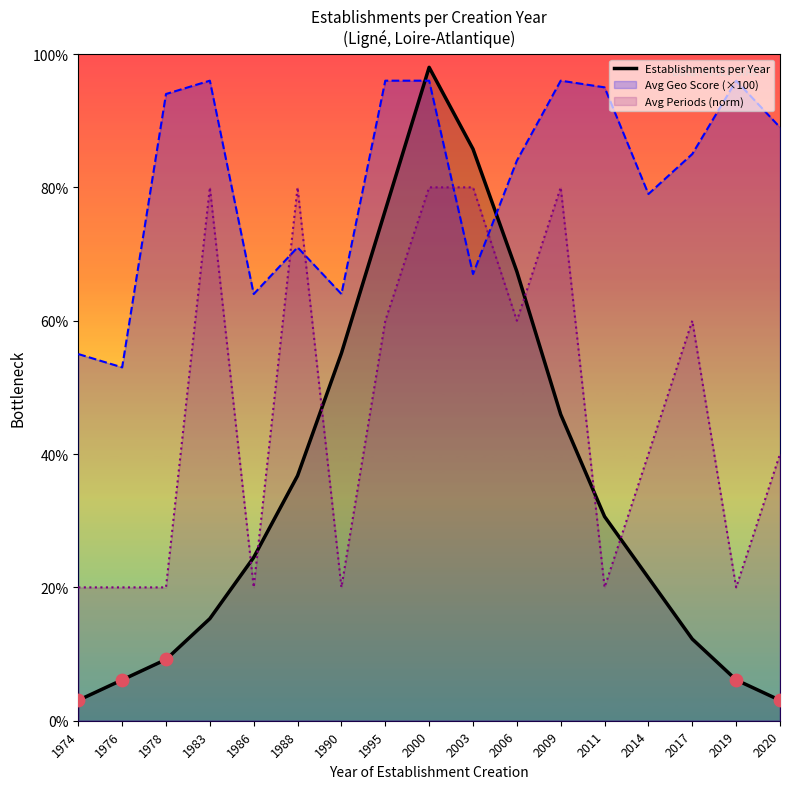

Approximately how many times larger is the value at 1974 compared to 1978?

0.3